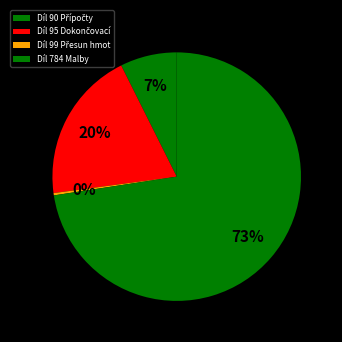

How many segments does this pie chart have?

4